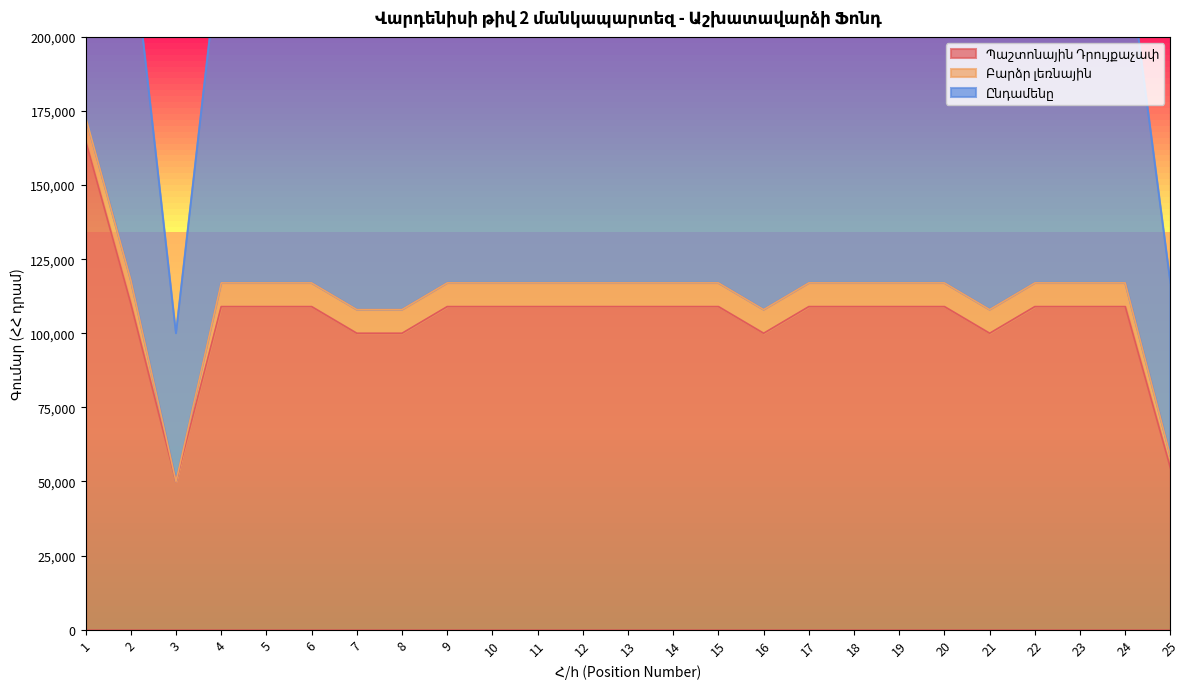

What is the spread (max minus min) of values at 19?

8000